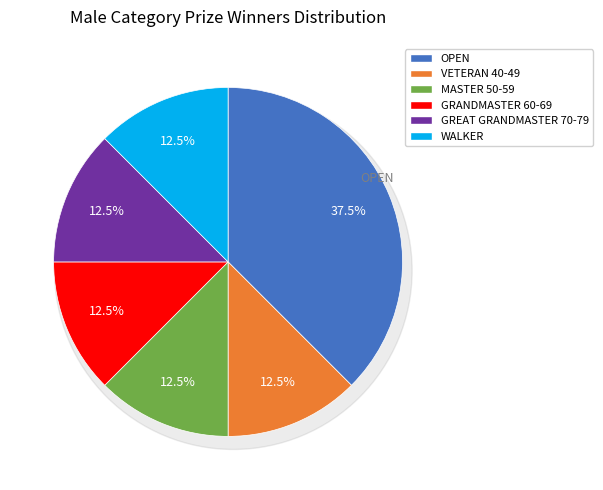

Do WALKER and VETERAN 40-49 together represent more than half of the pie?

No